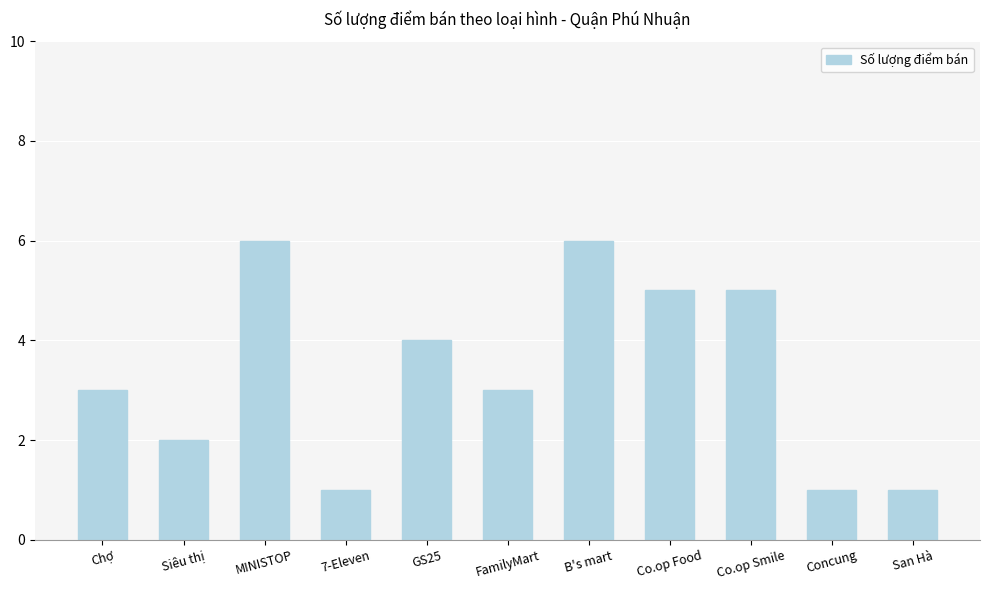

Approximately how many times larger is the value at Co.op Food compared to Chợ?

1.7